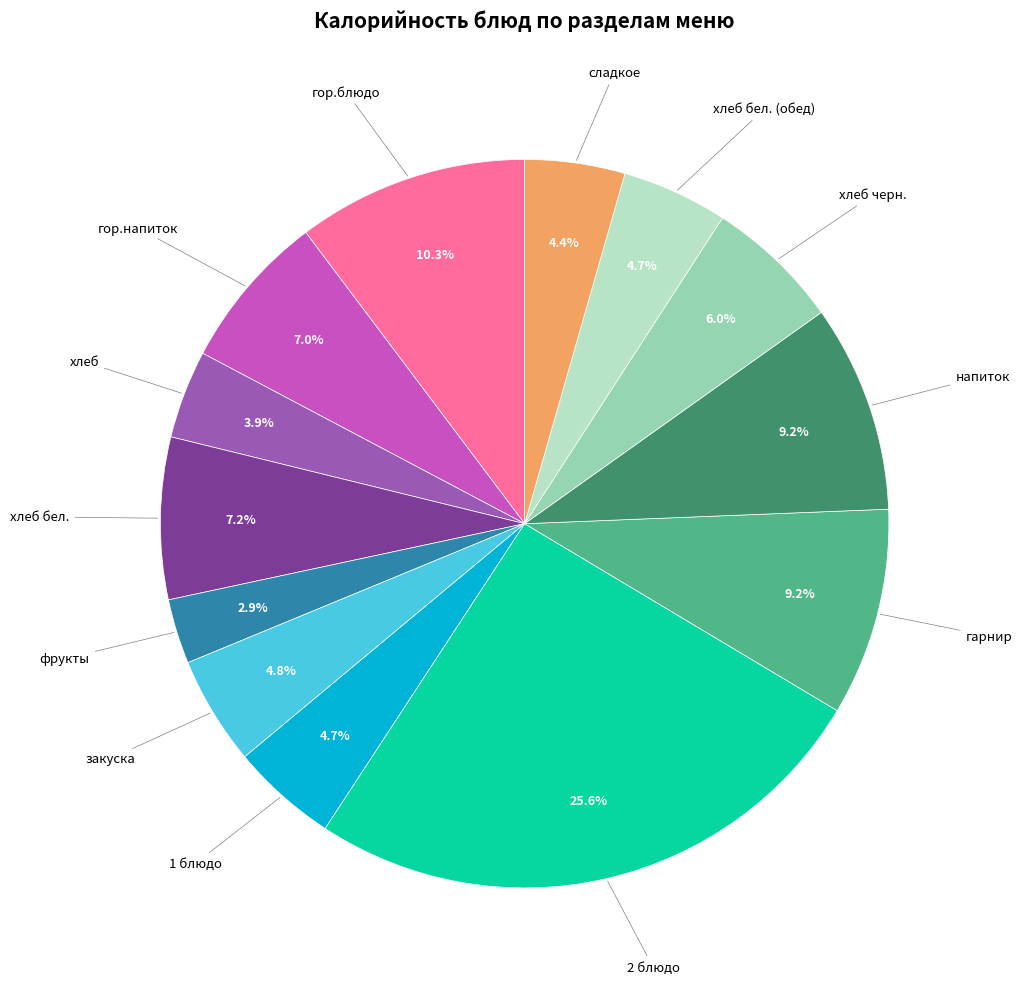

Which has a higher value, закуска or гор.блюдо?

гор.блюдо